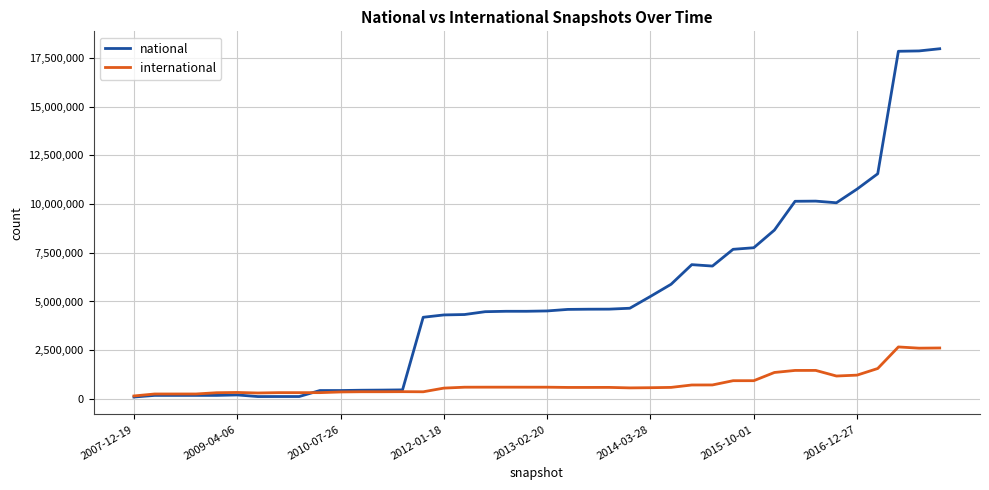

What is the maximum value for international?

2667089